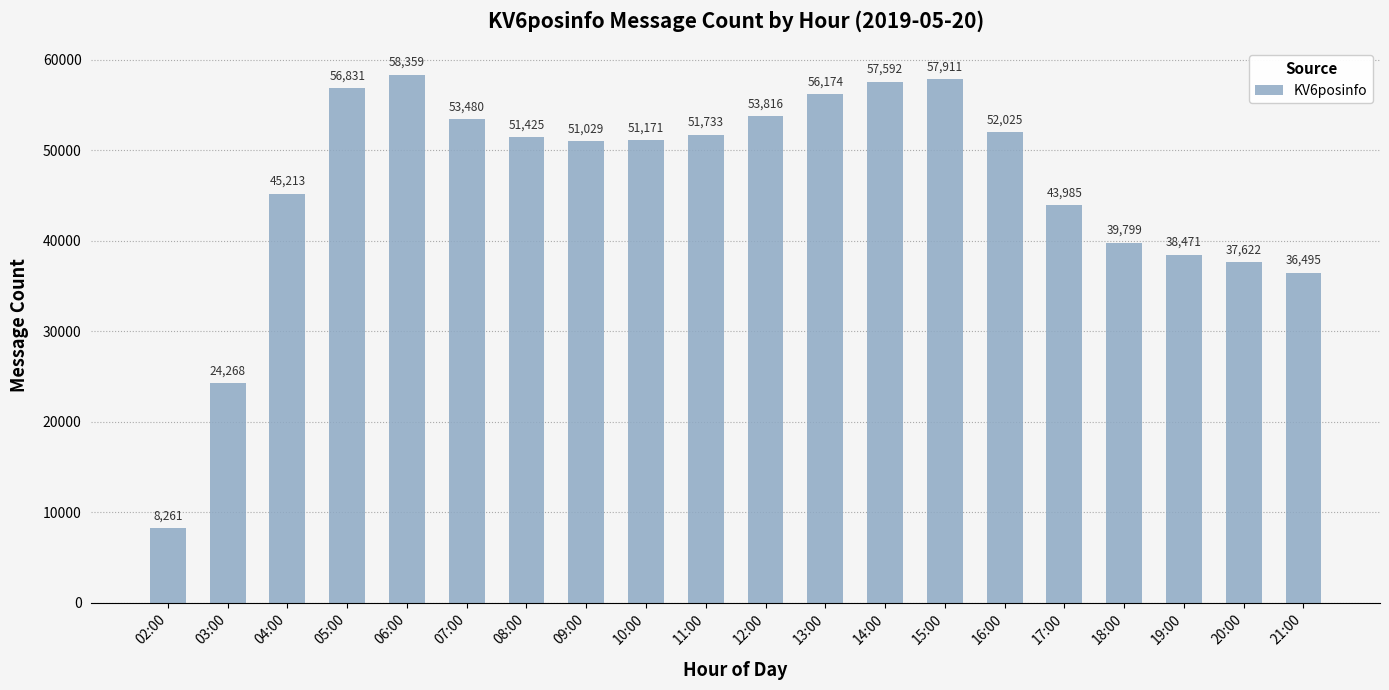

Reading right to left, what are all the values shown in this chart?

21:00=36495	20:00=37622	19:00=38471	18:00=39799	17:00=43985	16:00=52025	15:00=57911	14:00=57592	13:00=56174	12:00=53816	11:00=51733	10:00=51171	09:00=51029	08:00=51425	07:00=53480	06:00=58359	05:00=56831	04:00=45213	03:00=24268	02:00=8261